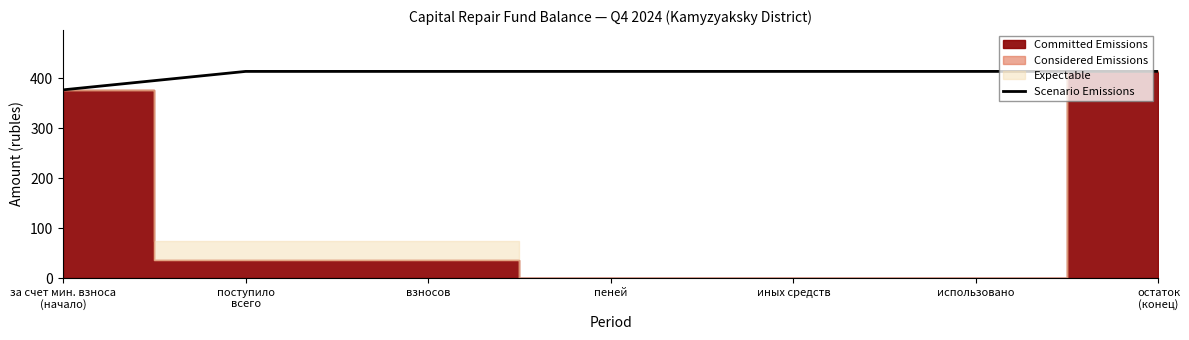

What is the sum of all values?

2856.3